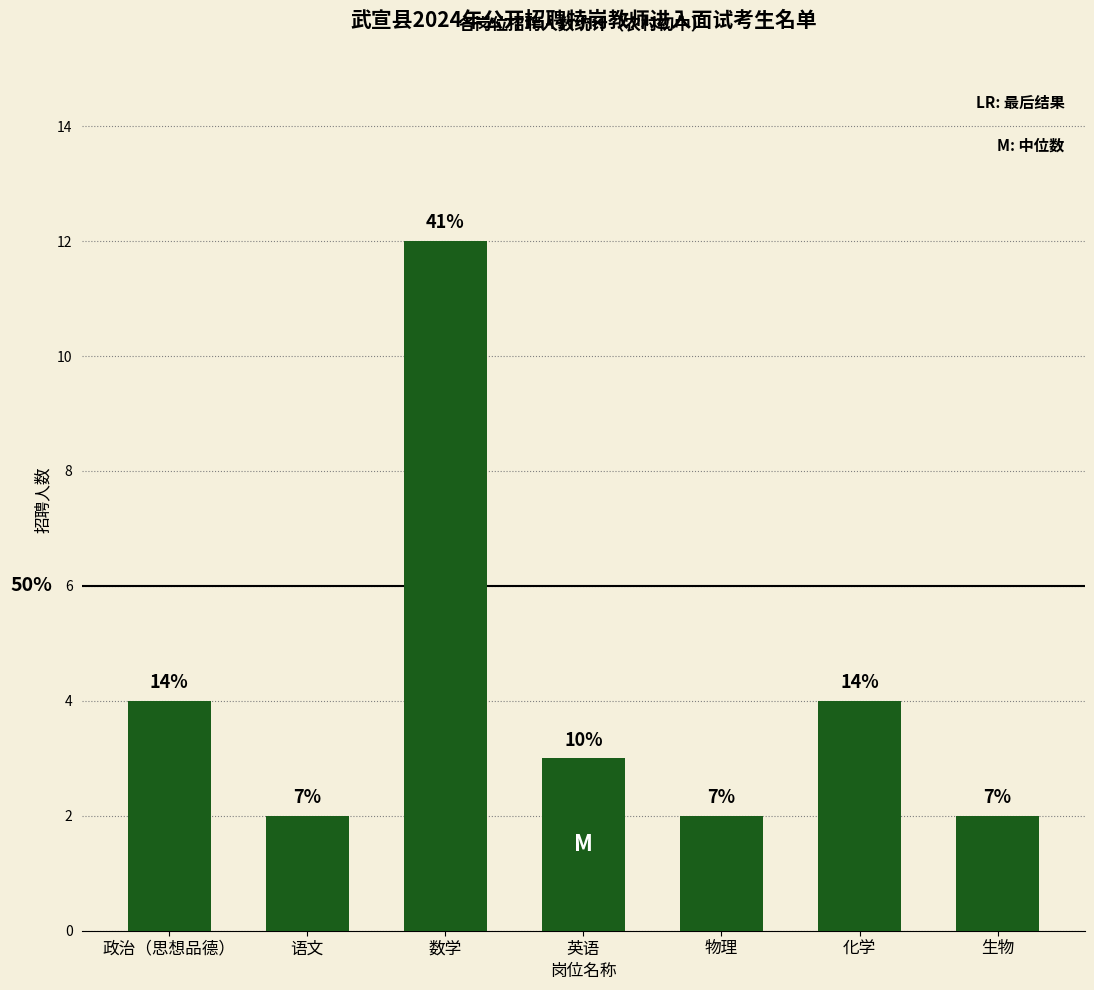

List the labels in order of value, largest first.

数学, 政治（思想品德）, 化学, 英语, 语文, 物理, 生物